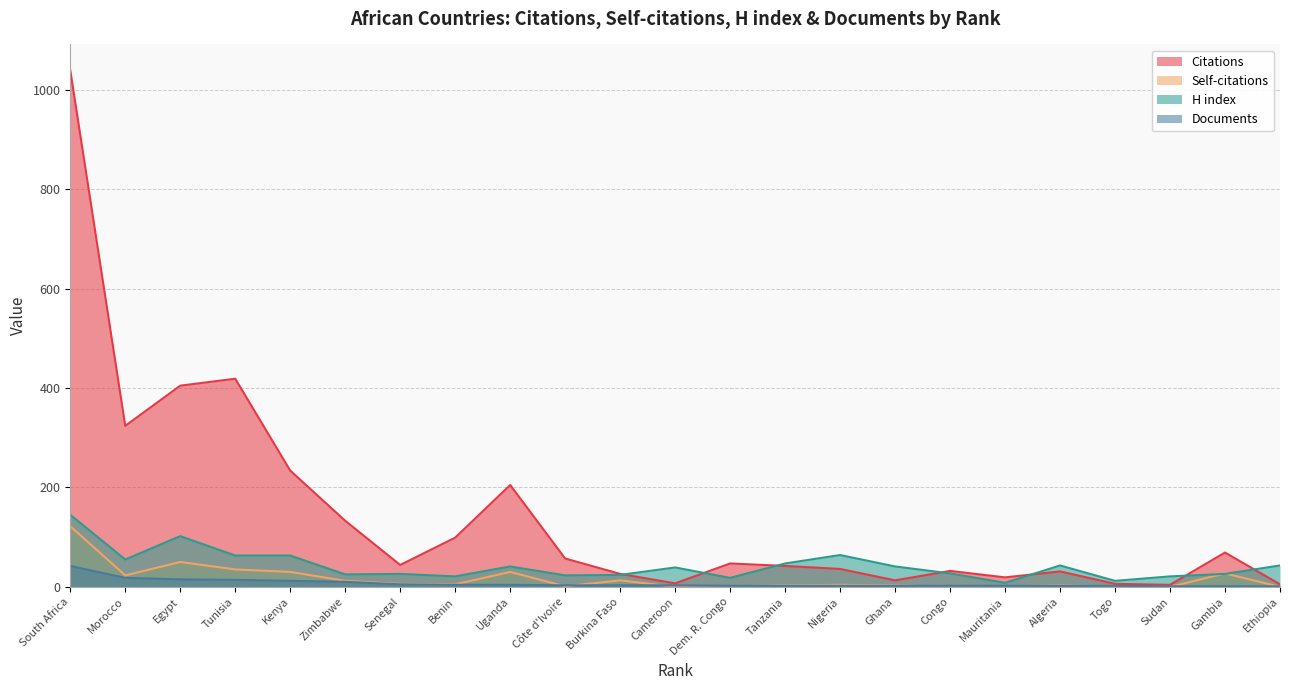

How many values in the H index series exceed 39?

11